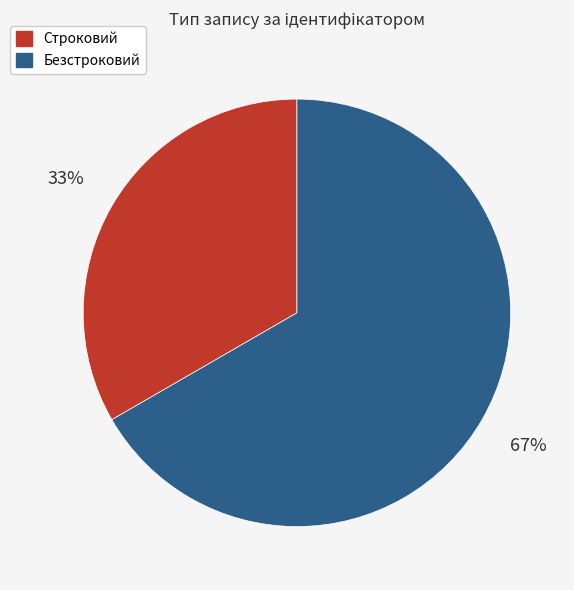

To the nearest percent, what portion does Безстроковий represent?

67%